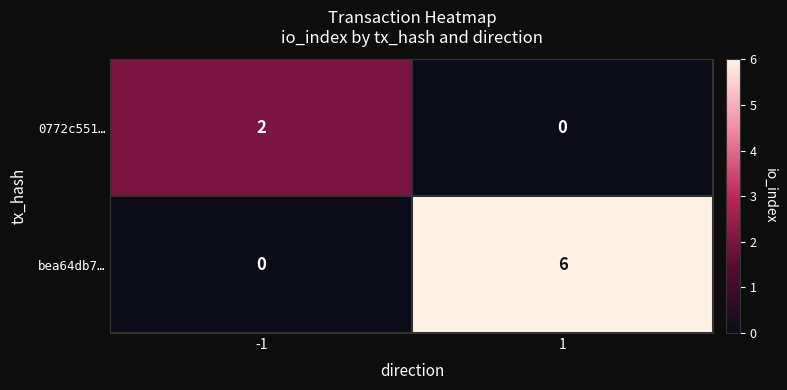

True or false: bea64db7… has a value of 0 at -1.

True